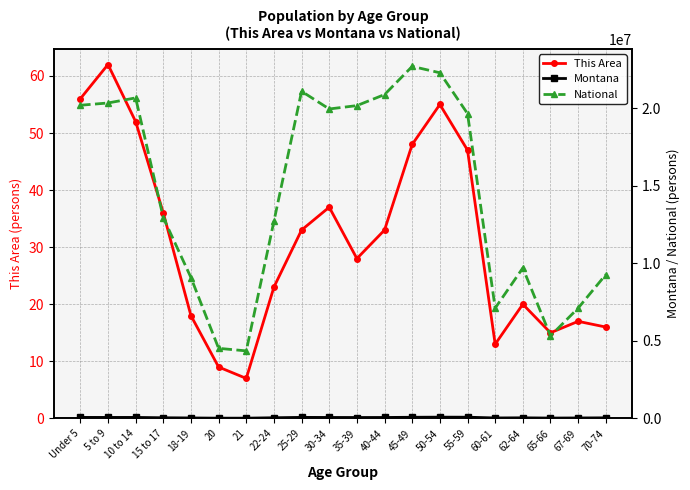

At which label does Montana reach its peak?

50-54